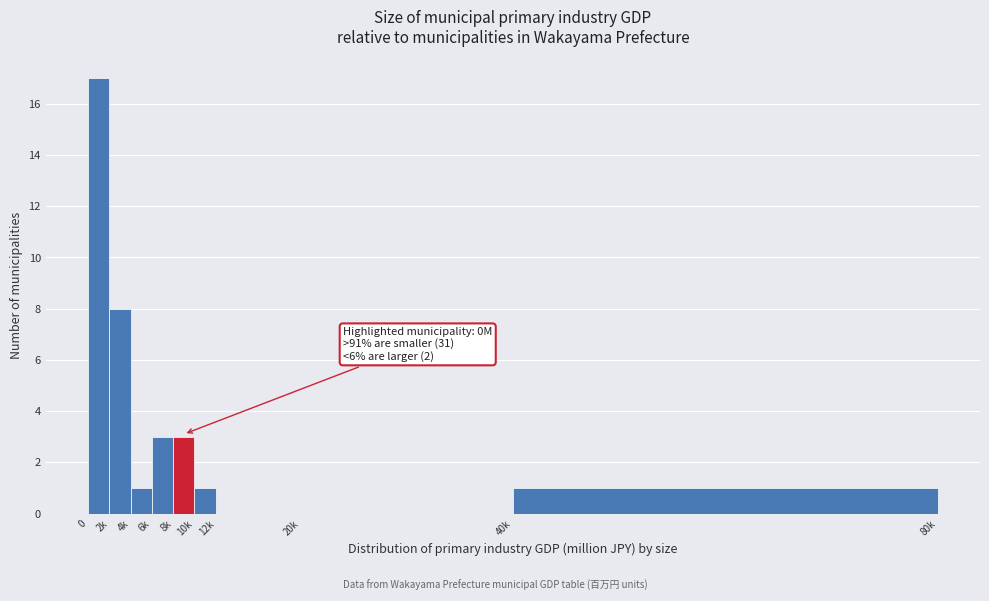

Reading left to right, list all the values displayed in this chart.

0=17	2k=8	4k=1	6k=3	8k=3	10k=1	12k=0	20k=0	40k=1